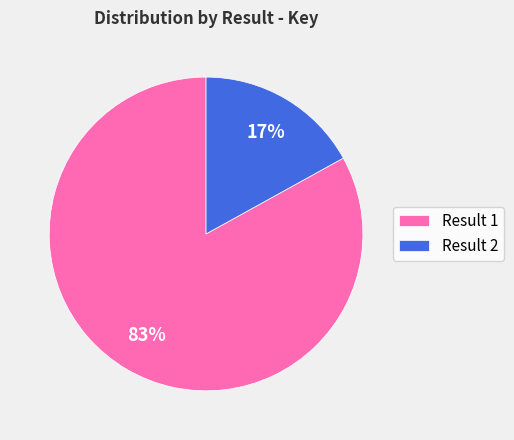

What is the largest slice in the pie chart?

Result 1